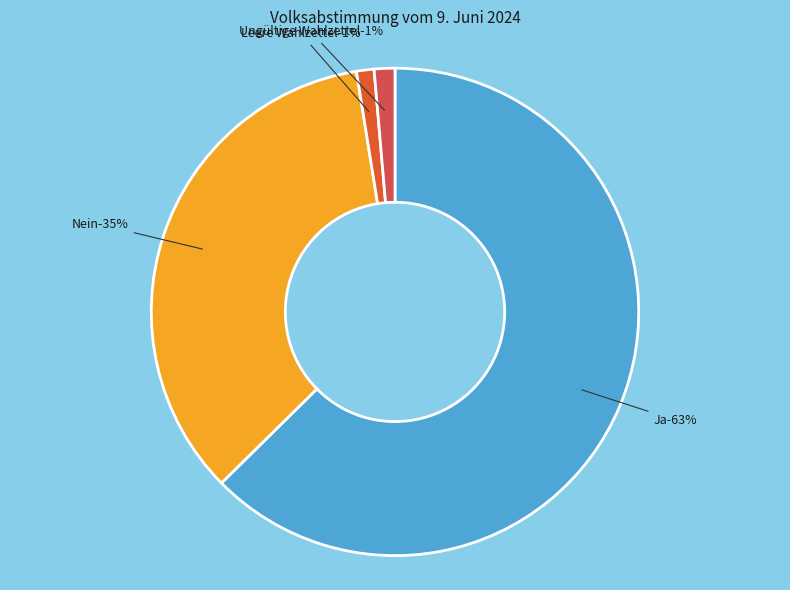

Is there a majority slice in this chart?

Yes